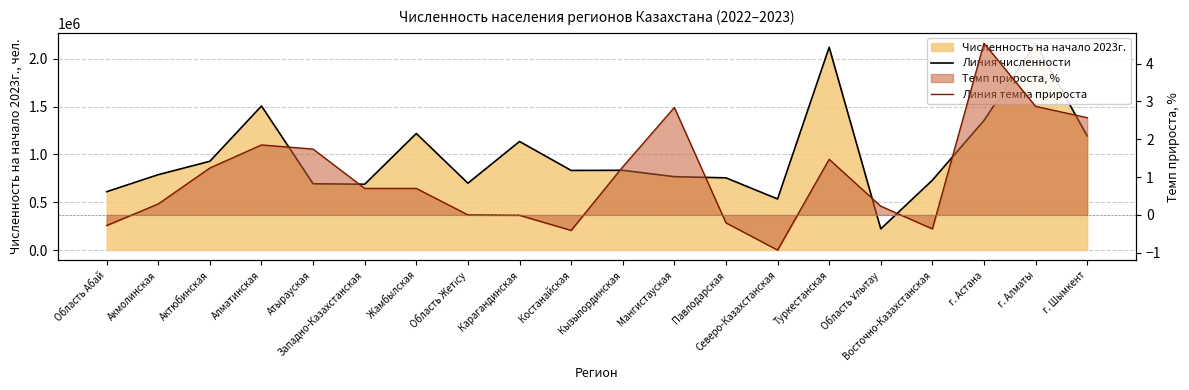

Does the chart have visible grid lines?

Yes